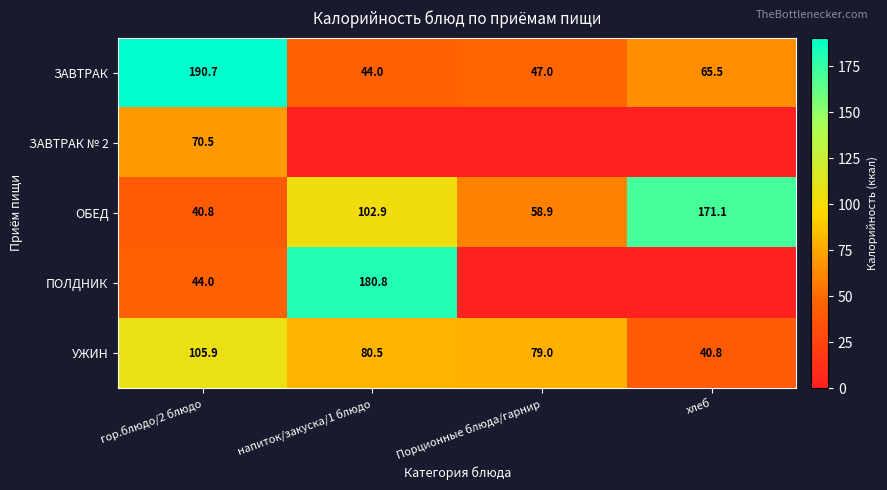

What is the maximum value shown in the chart?

190.7